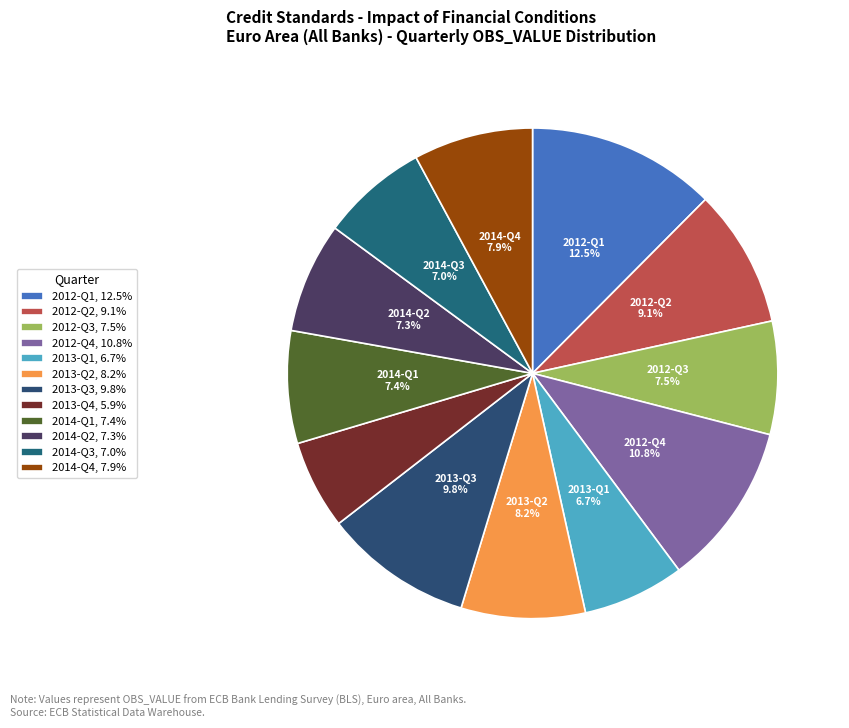

To the nearest percent, what portion does 2012-Q4 represent?

11%